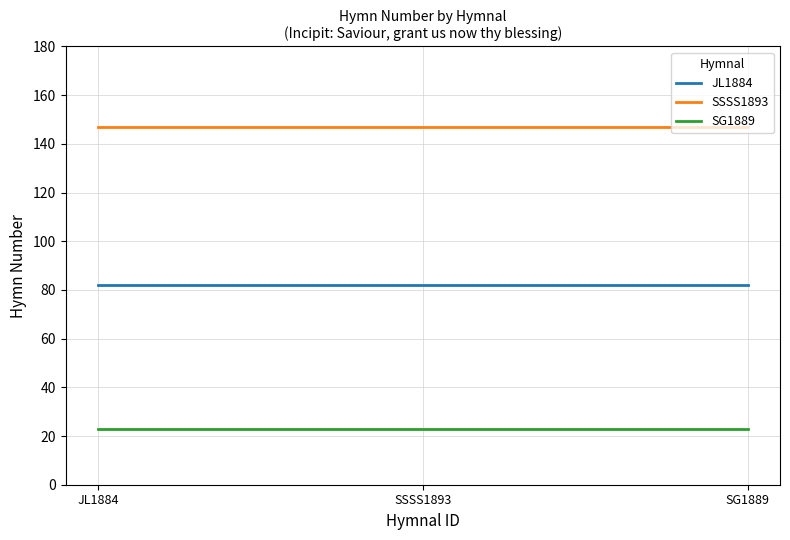

How many lines are shown in the chart?

3